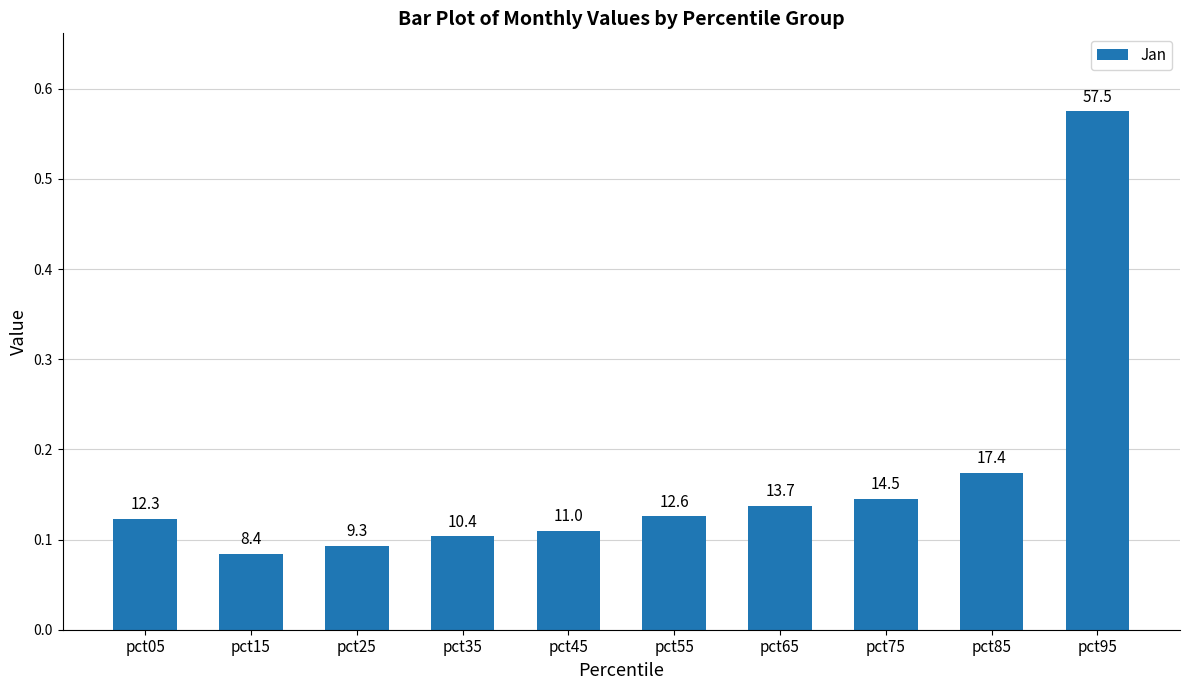

Are the bars horizontal?

No